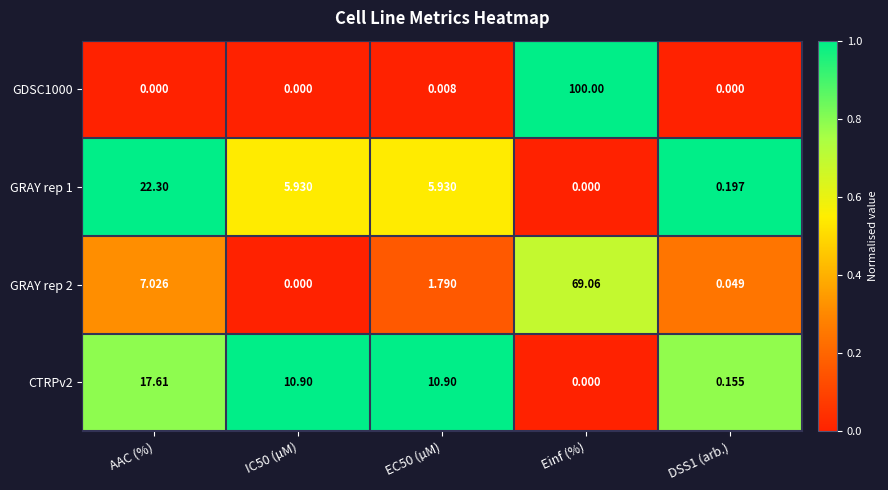

Where does the GRAY rep 1 series first go above 5?

AAC (%)